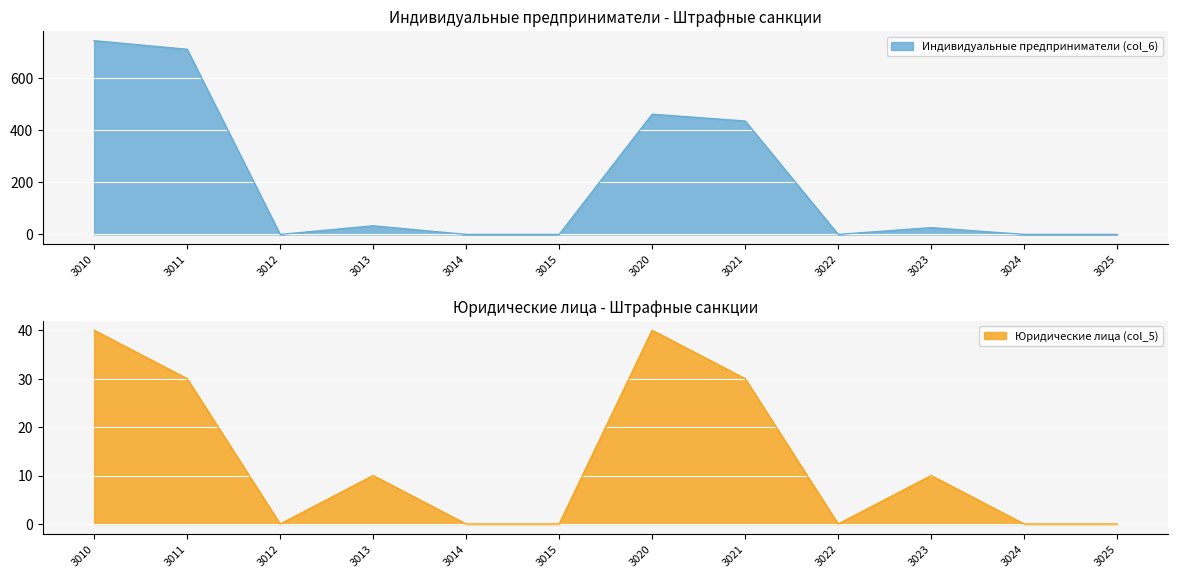

What is the approximate value of Юридические лица (col_5) at 3013?

10